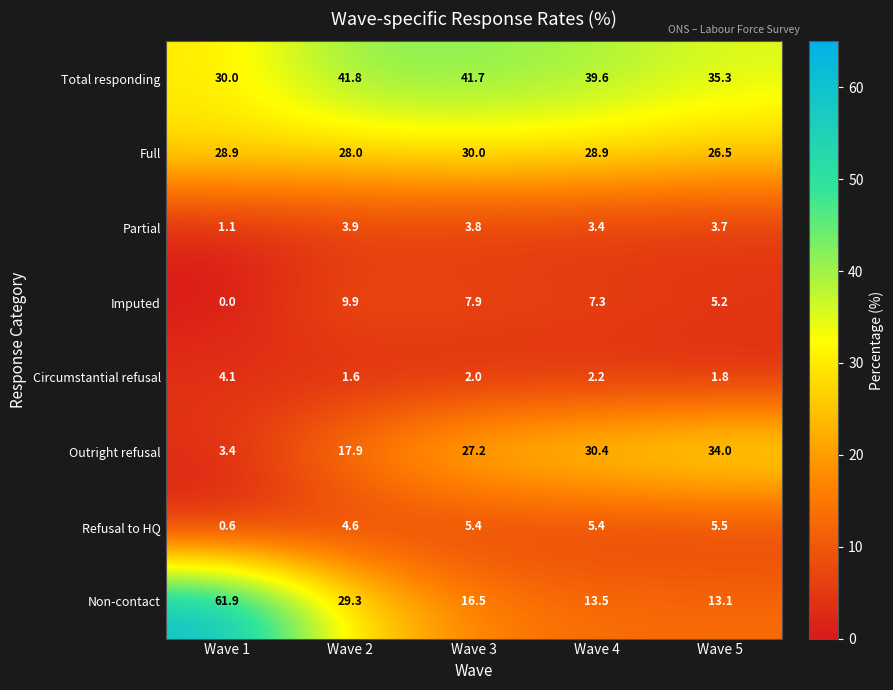

At Wave 5, list the series in order from smallest to largest.

Circumstantial refusal, Partial, Imputed, Refusal to HQ, Non-contact, Full, Outright refusal, Total responding